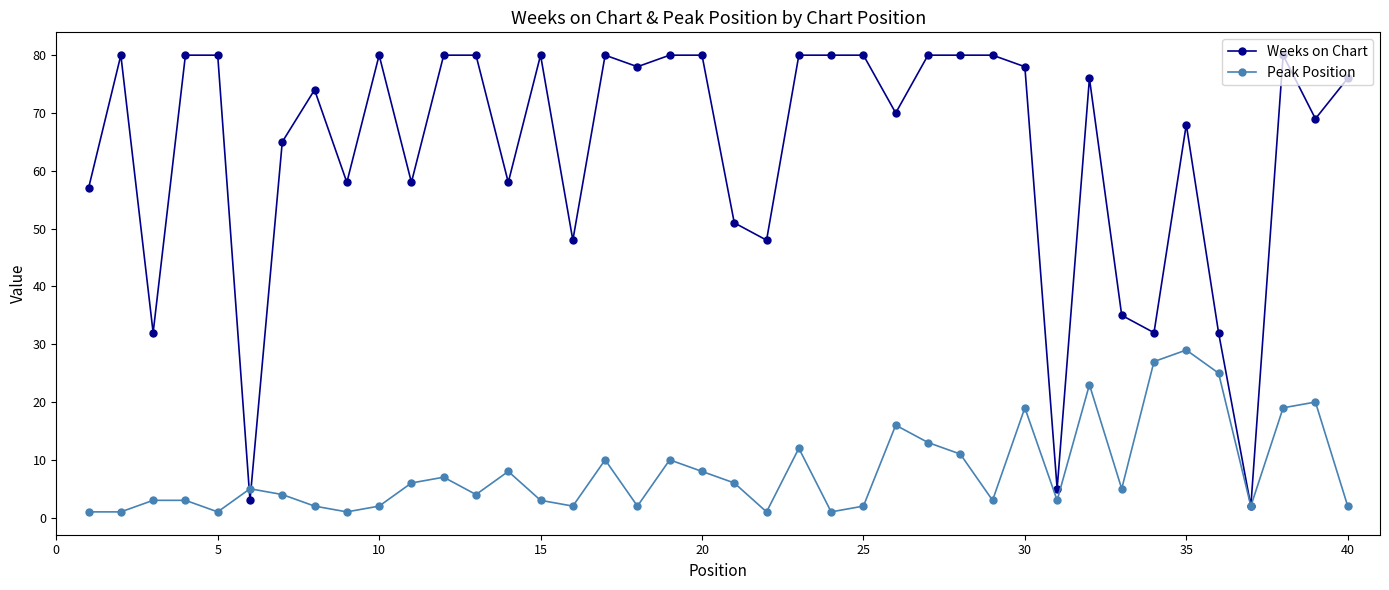

Which series has the largest total across all categories?

Weeks on Chart